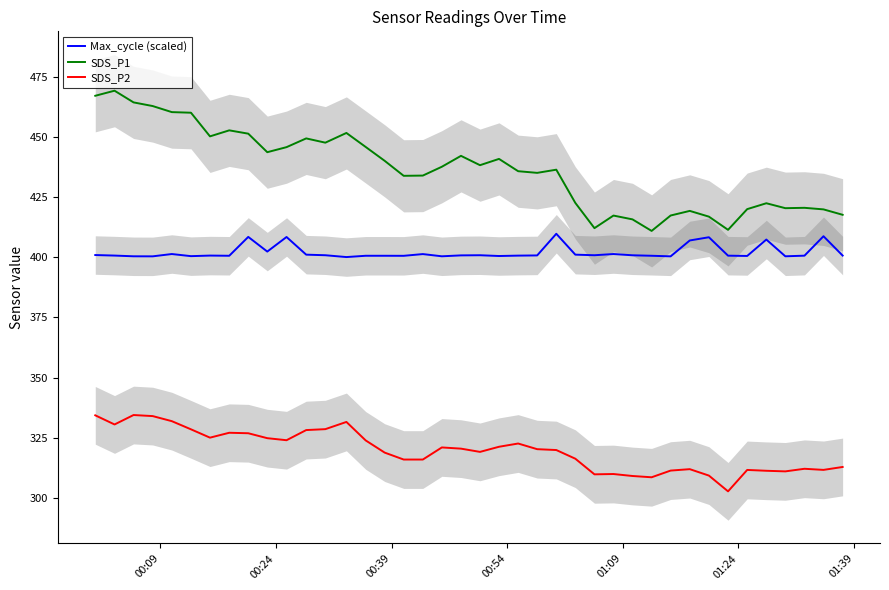

What is the sum of all SDS_P2 values?

12787.6